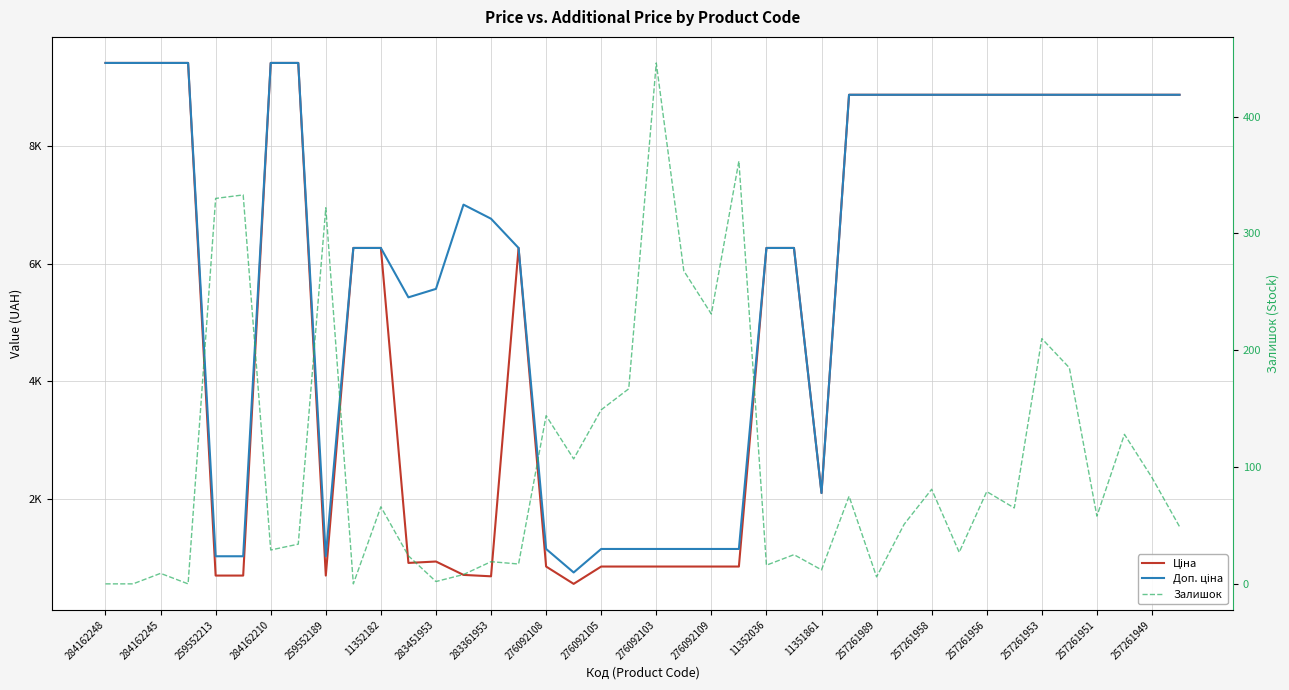

What is the average value of the Ціна series?

5425.6